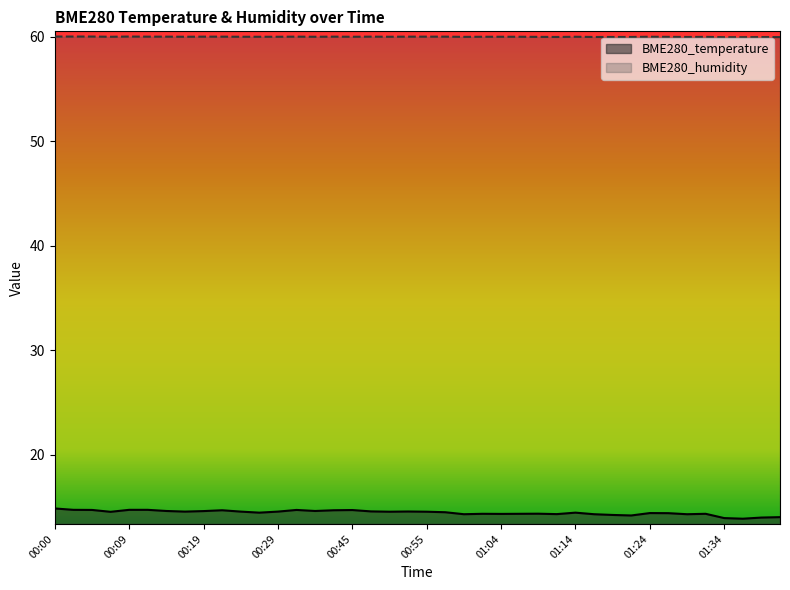

What is the greatest value displayed?

60.0